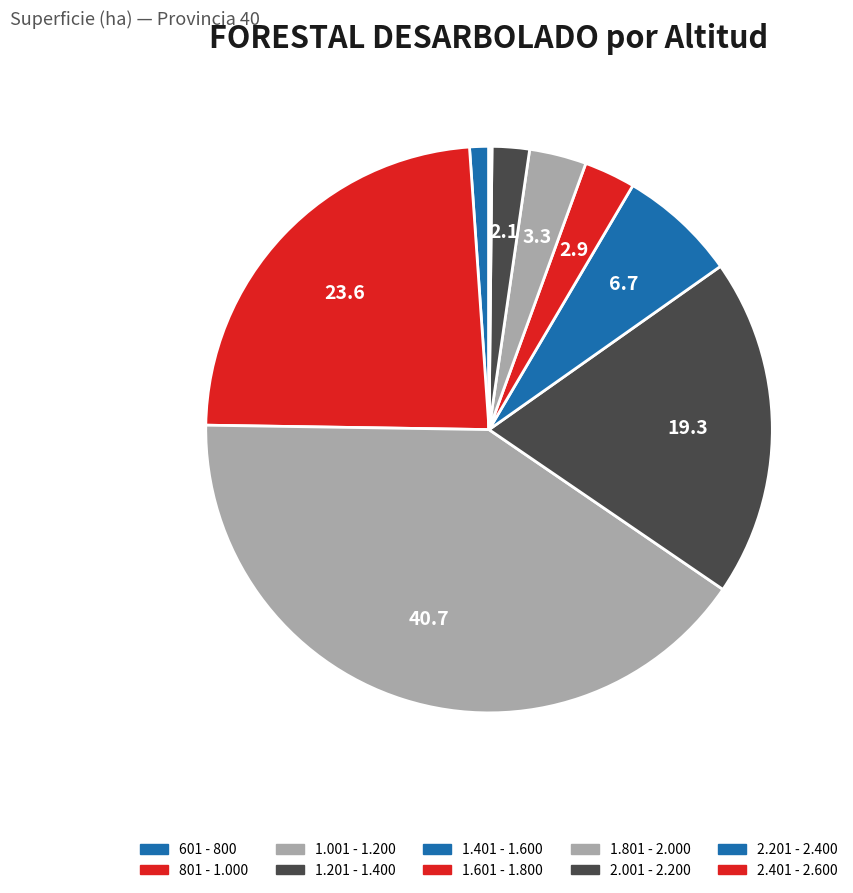

To the nearest percent, what percentage of the pie is 1.001 - 1.200?

41%